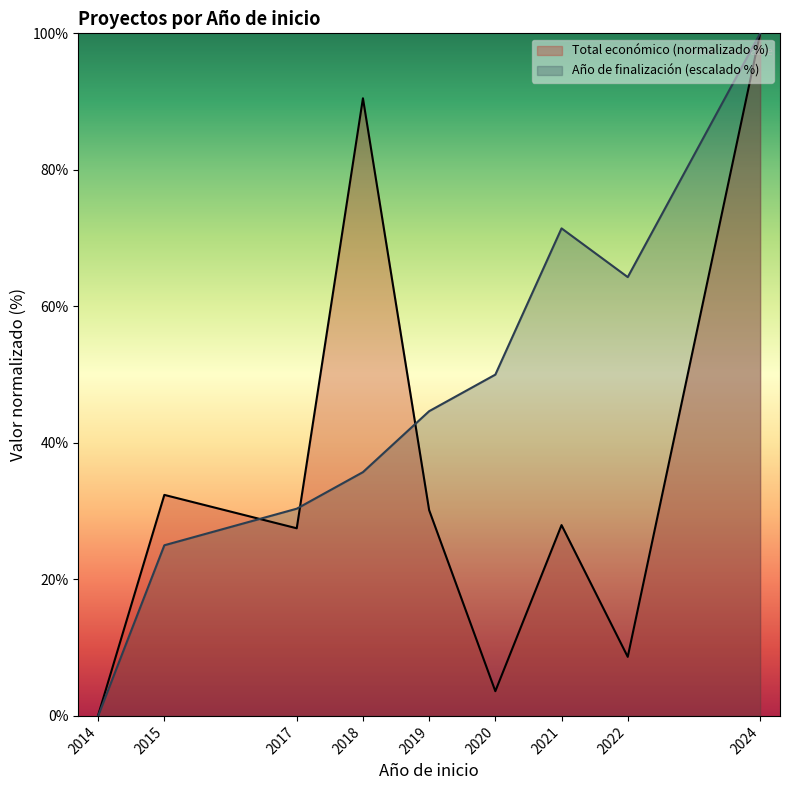

How many series are shown in this chart?

2